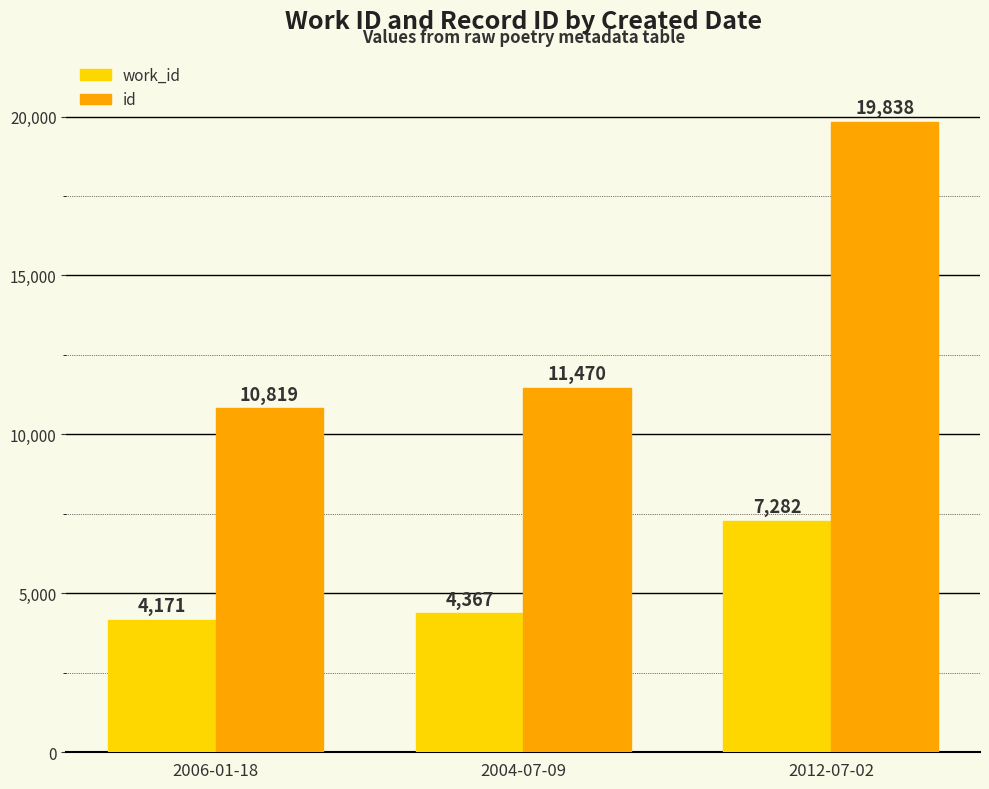

What is the value of the id bar at the 1st from the left?

10819